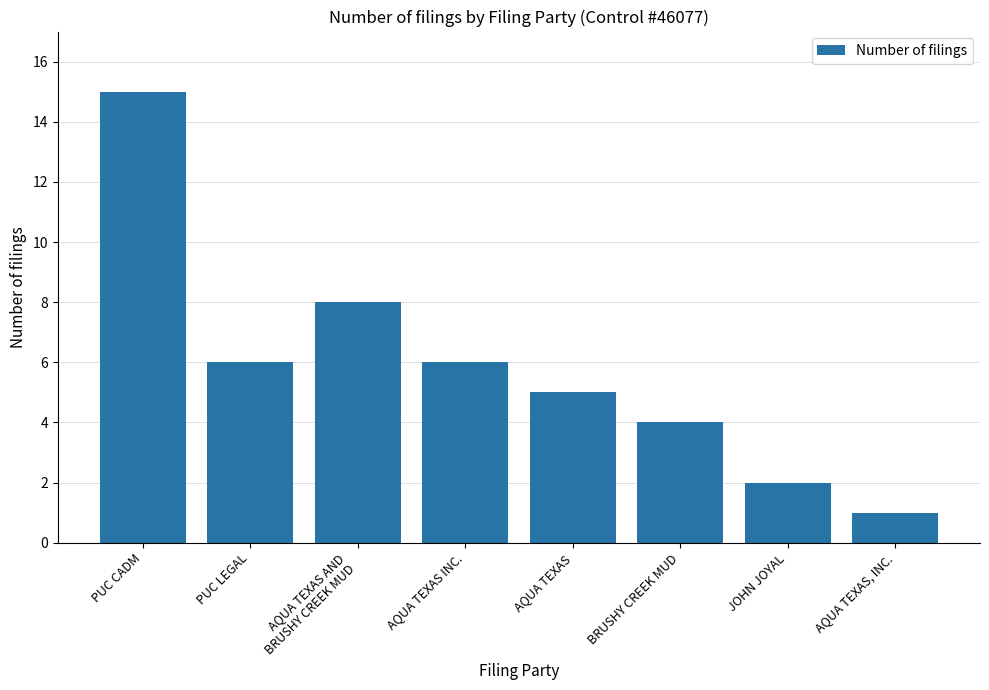

Reading right to left, transcribe all the data shown in this chart.

1	2	4	5	6	8	6	15